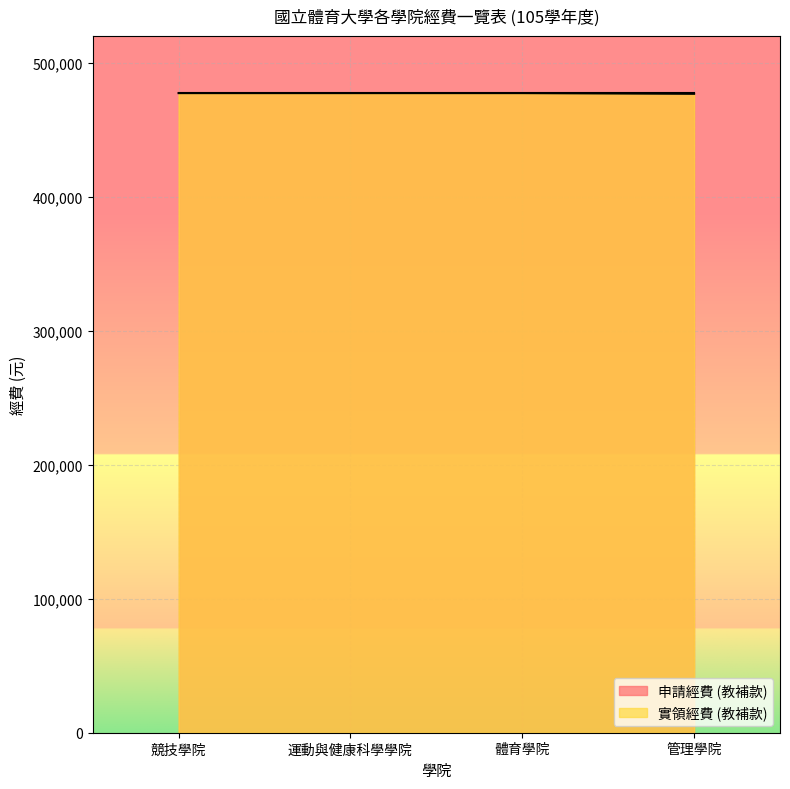

What is the greatest value displayed?

477500